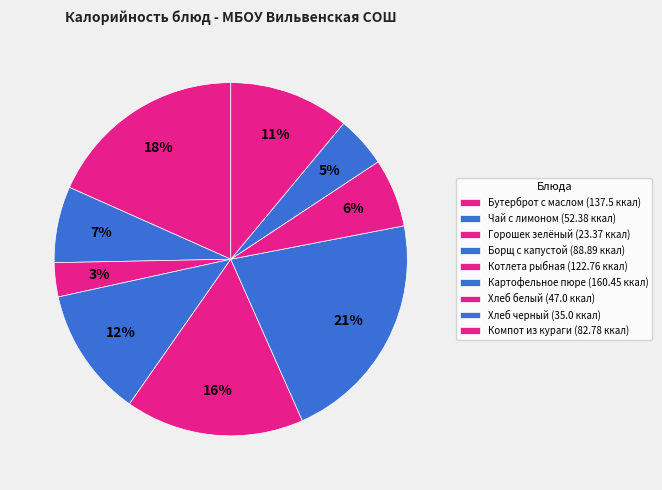

What percentage do Котлета рыбная and Борщ с капустой together represent?

28.2%